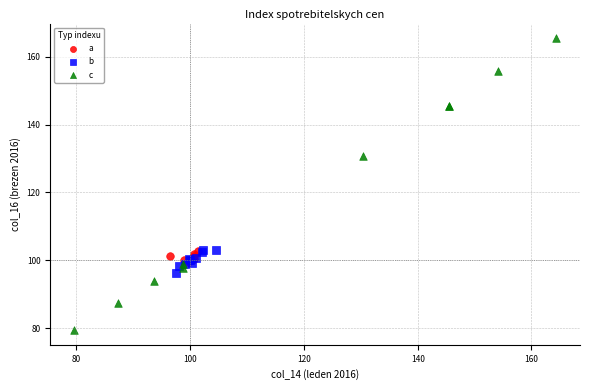

Which series contains the lowest Y value?

c